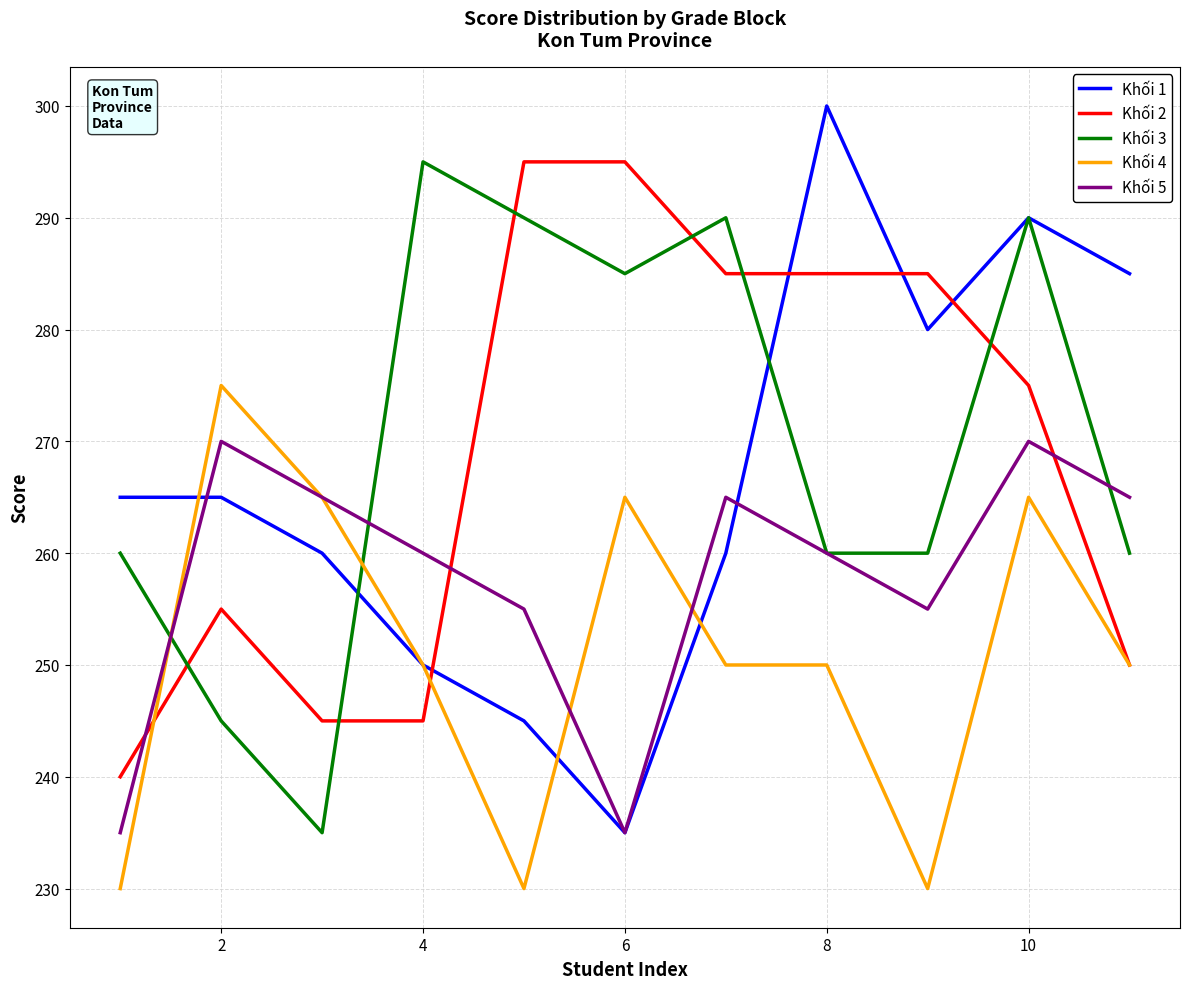

How many categories are shown in the chart?

11